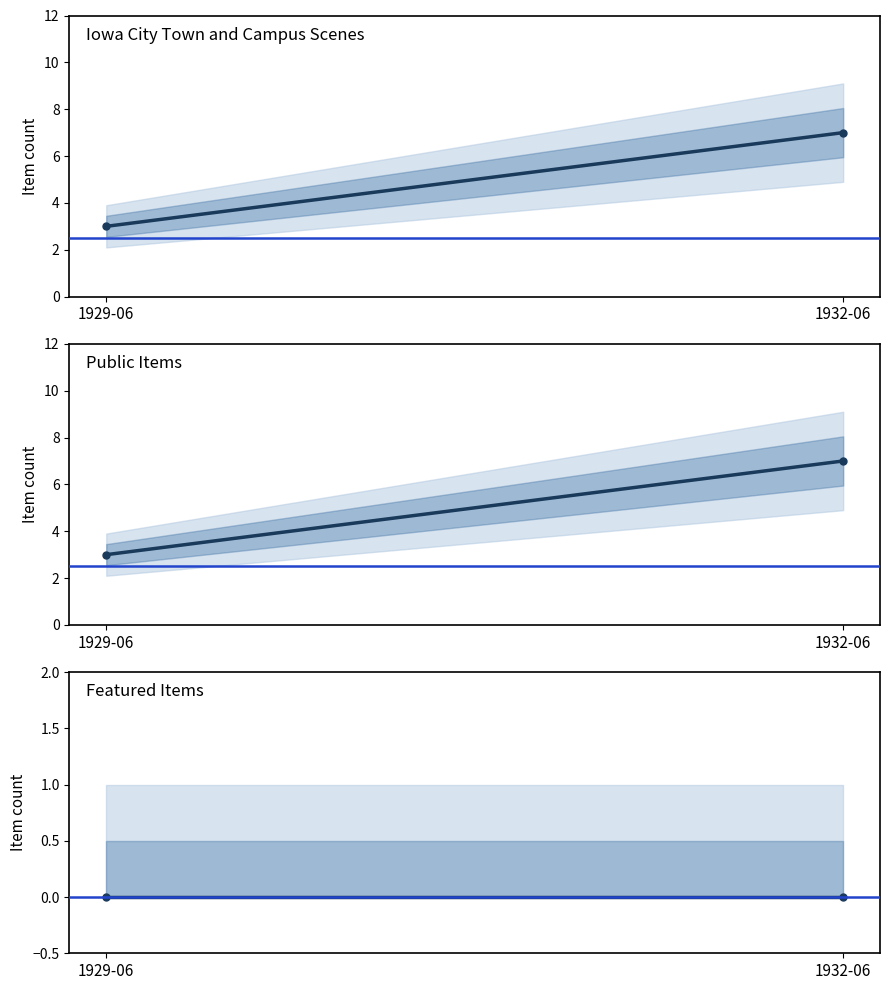

Which series has the largest total across all categories?

Iowa City Town and Campus Scenes